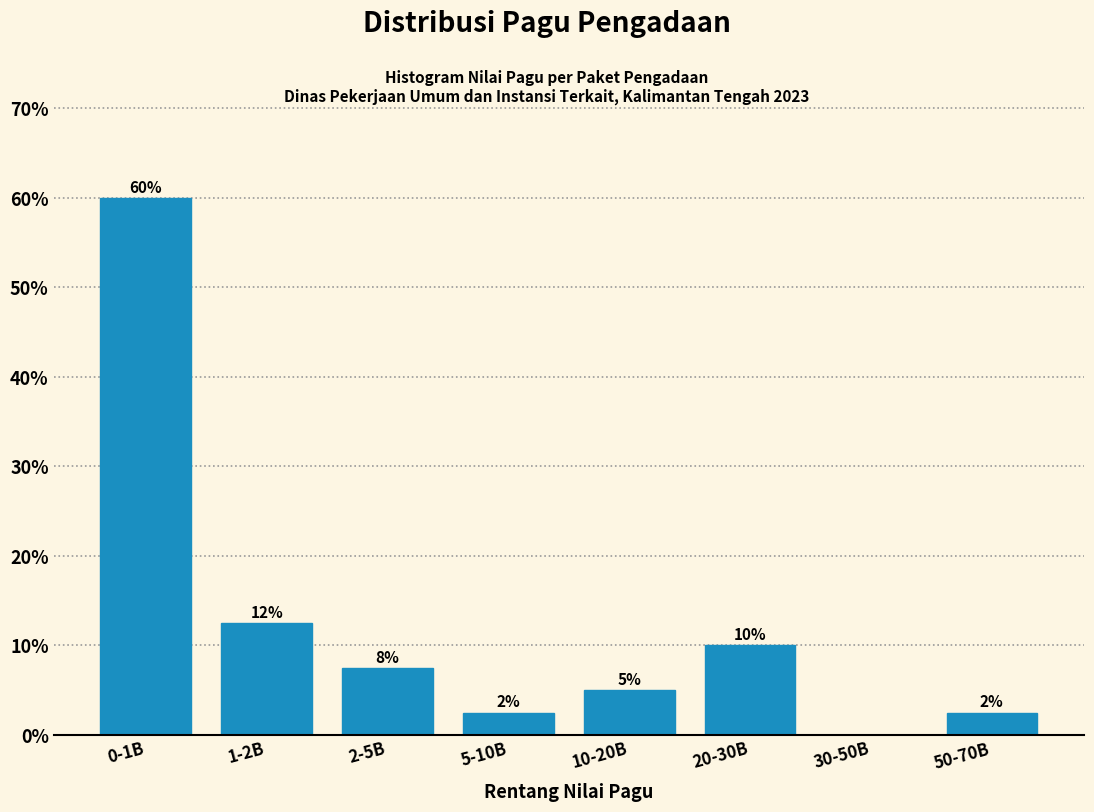

Are the bars horizontal?

No